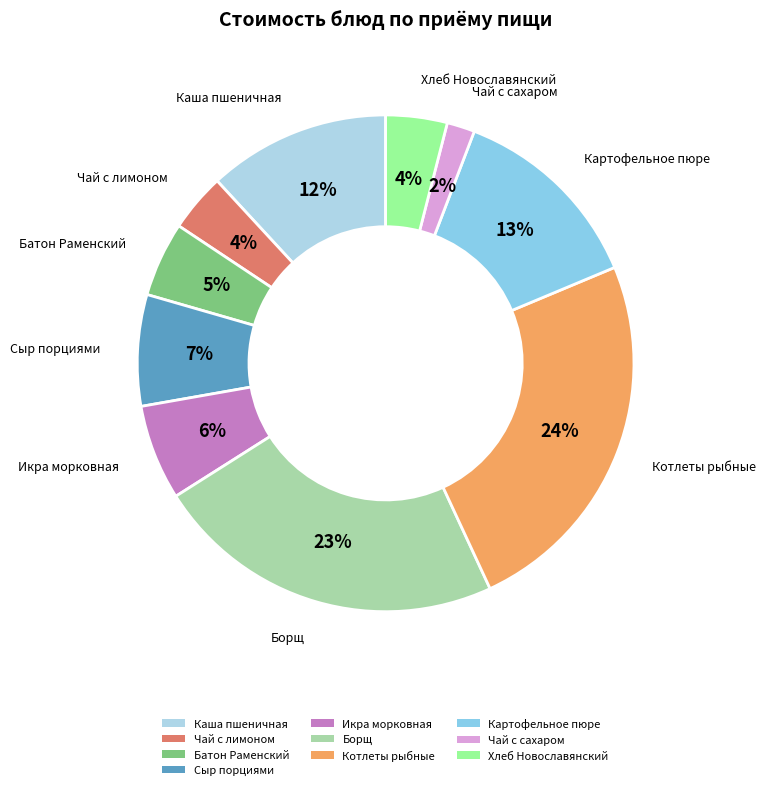

To the nearest percent, what is the combined percentage of Чай с лимоном and Чай с сахаром?

6%